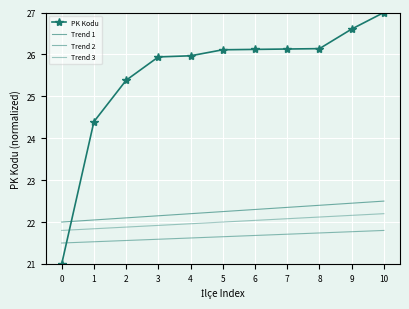

Which series has the widest spread of values?

PK Kodu